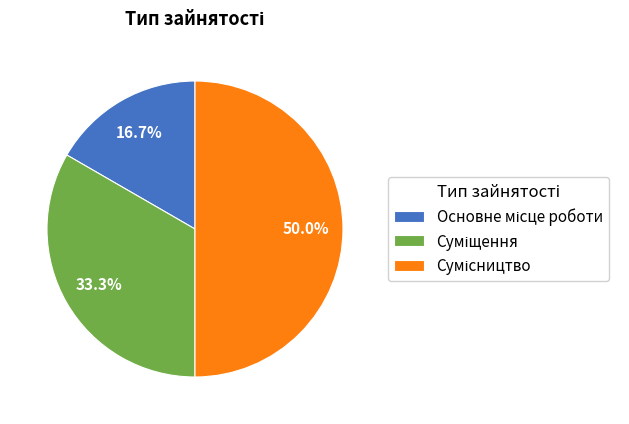

How many slices are in this pie chart?

3